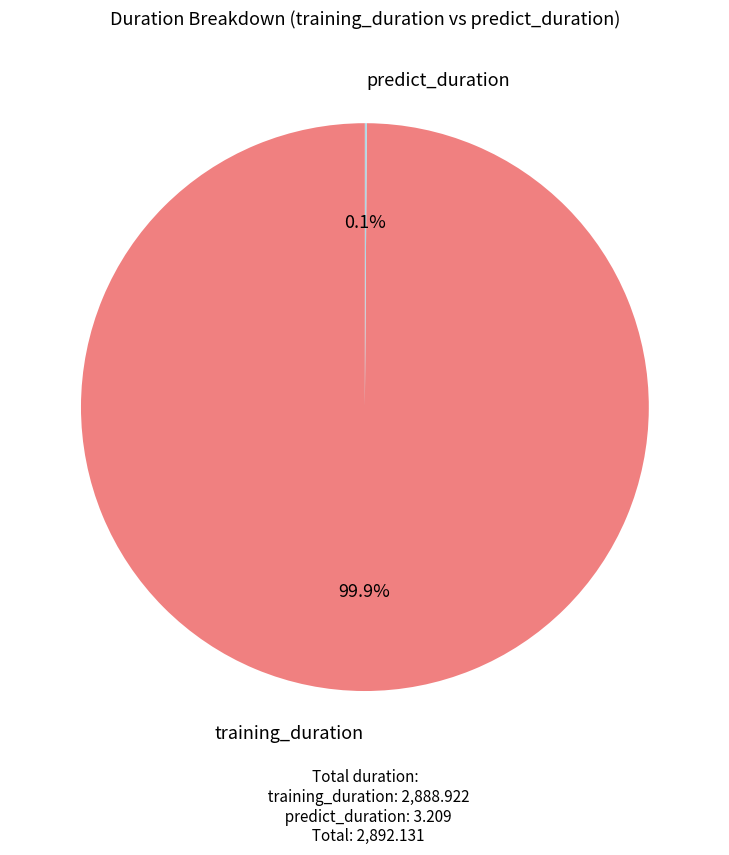

What is the largest slice in the pie chart?

training_duration